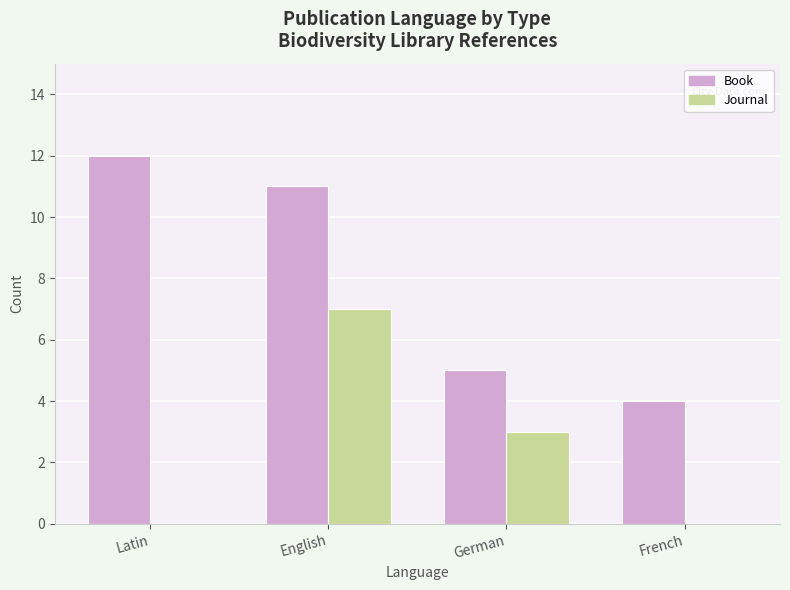

Is the value of Journal at English greater than the value of Book at French?

Yes